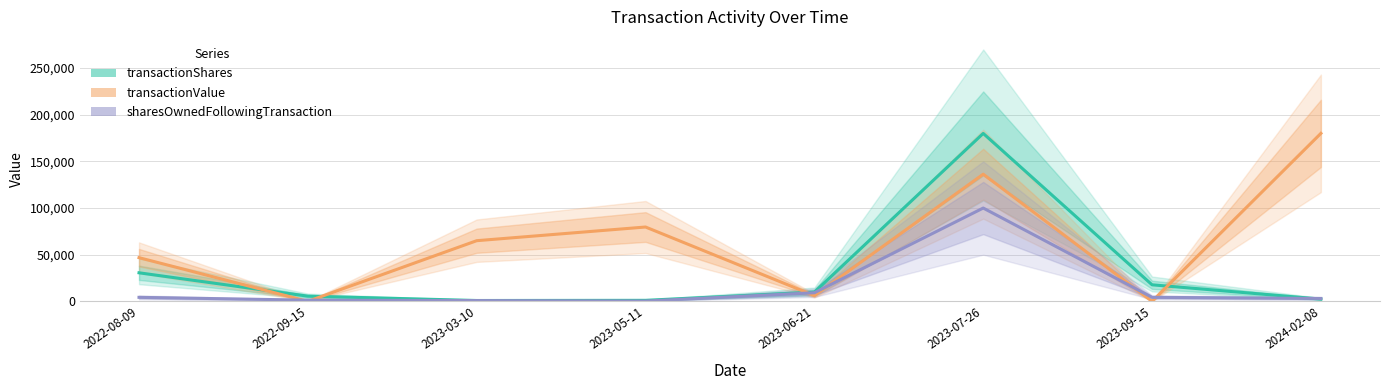

At which category is the sum across all series the highest?

2023-07-26